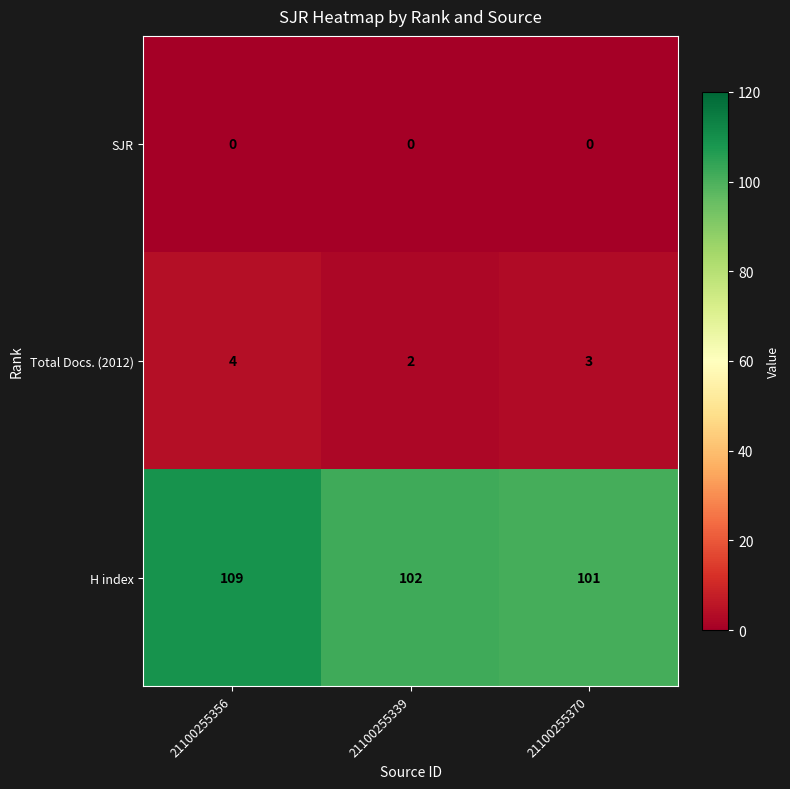

What is the sum of the H index values at 21100255370 and 21100255339?

203